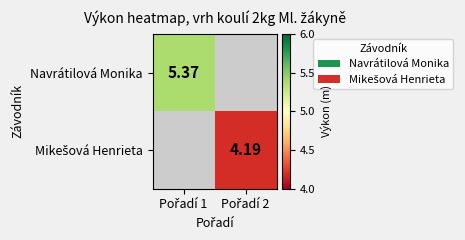

Where is Navrátilová Monika nearest to the value 5?

Pořadí 1